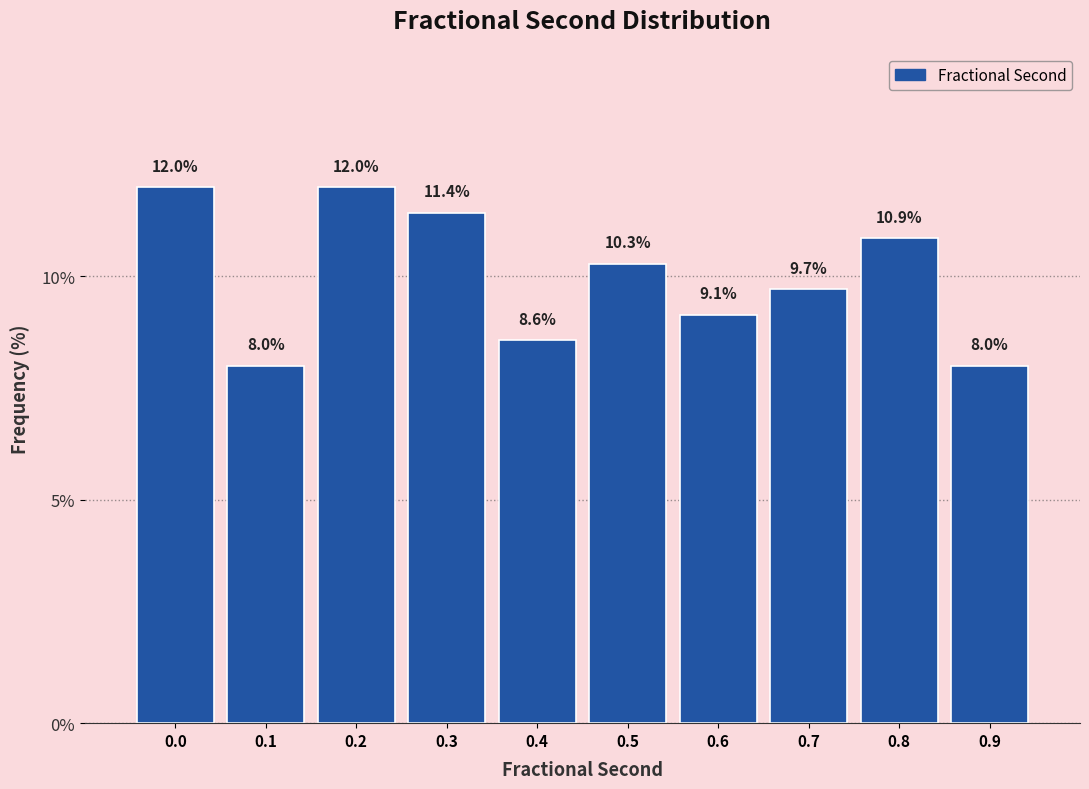

Reading left to right, list all the values displayed in this chart.

12.0	8.0	12.0	11.4	8.6	10.3	9.1	9.7	10.9	8.0